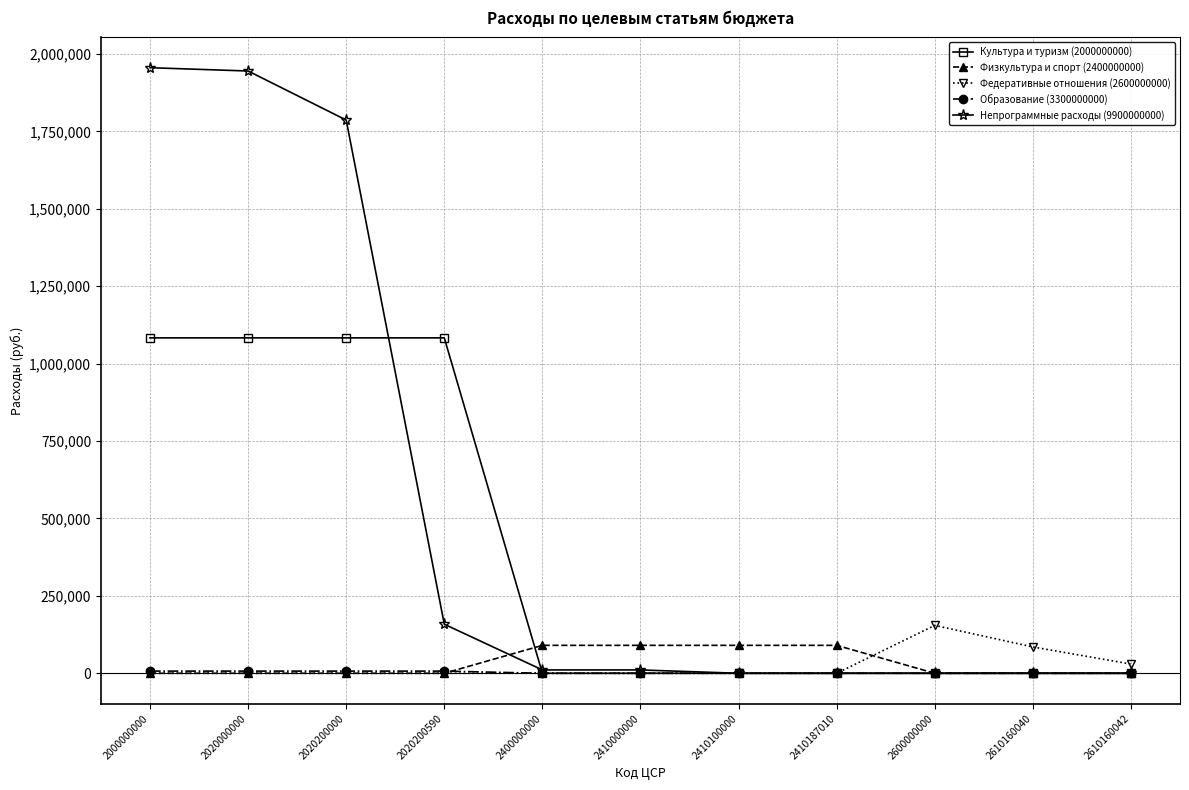

Which series has the widest spread of values?

Непрограммные расходы (9900000000)